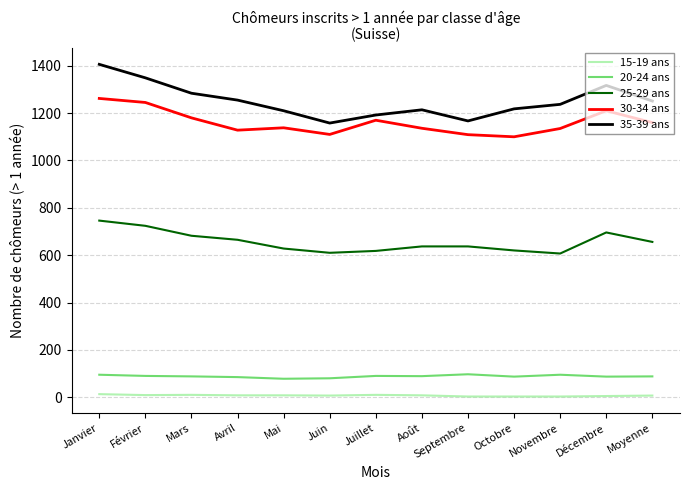

What are all the series names shown in the legend?

15-19 ans, 20-24 ans, 25-29 ans, 30-34 ans, 35-39 ans